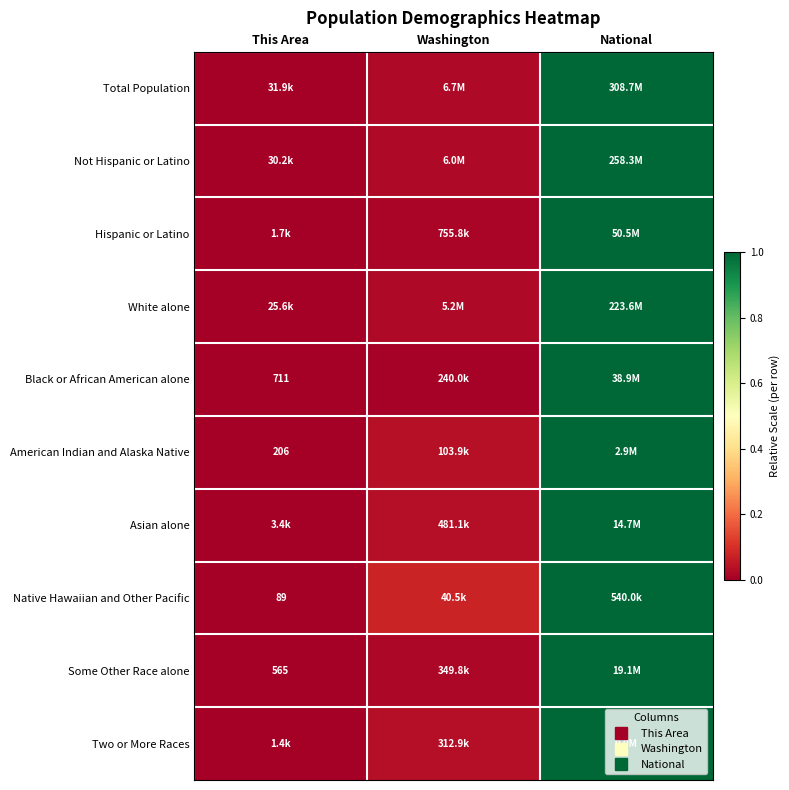

True or false: Native Hawaiian and Other Pacific has a value of -0.4 at This Area.

False